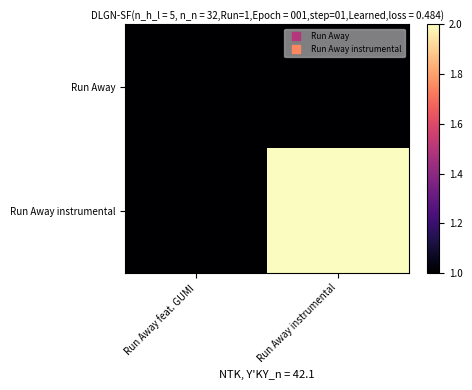

Reading left to right, what are all the values shown in this chart?

Run Away: Run Away feat. GUMI=1	Run Away instrumental=1
Run Away instrumental: Run Away feat. GUMI=1	Run Away instrumental=2